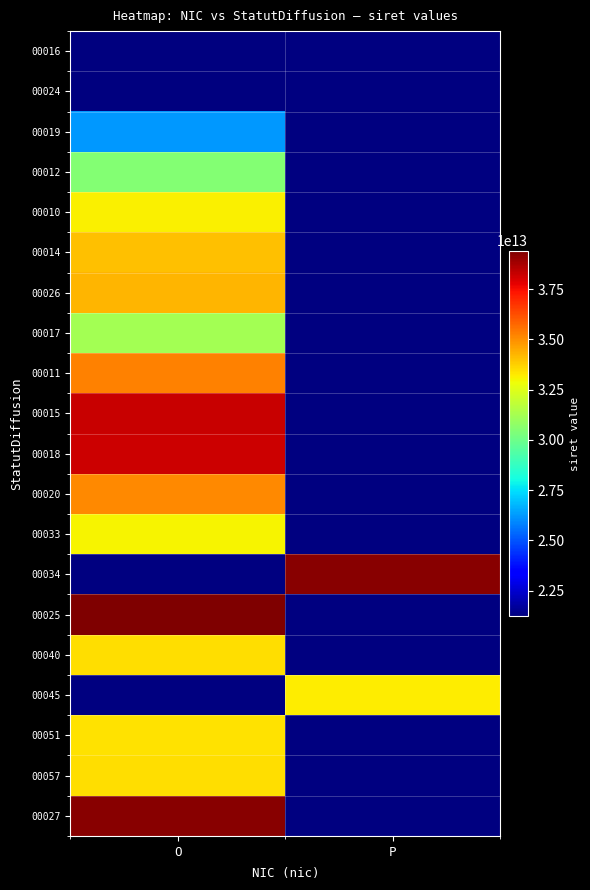

What is the highest value of the 00018 series?

38200181600018.0